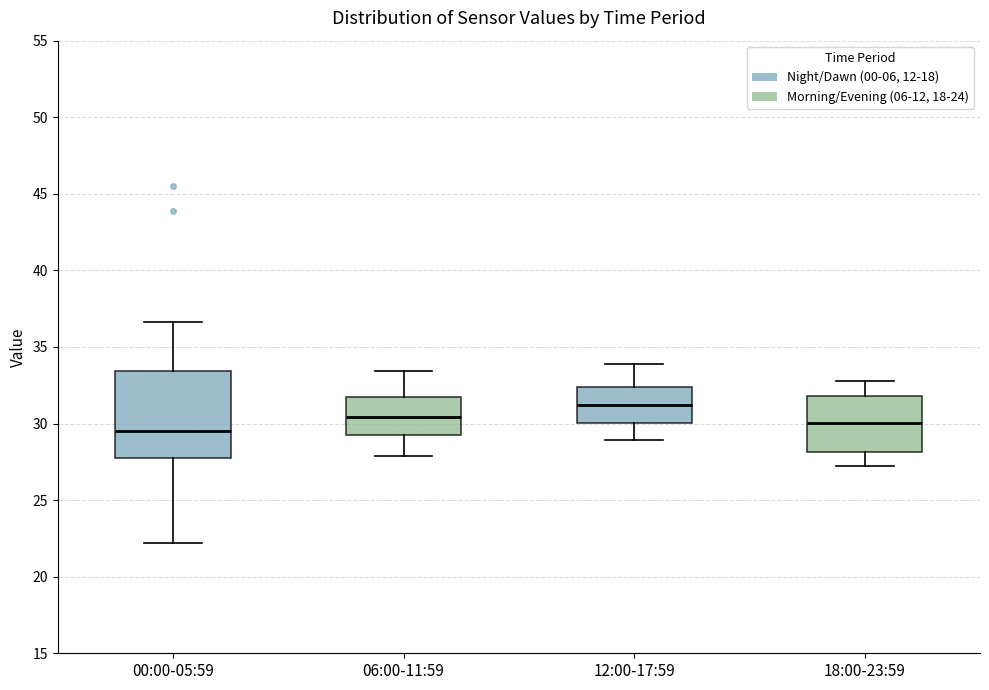

Which box is the tallest, from its lower edge to its upper edge?

00:00-05:59